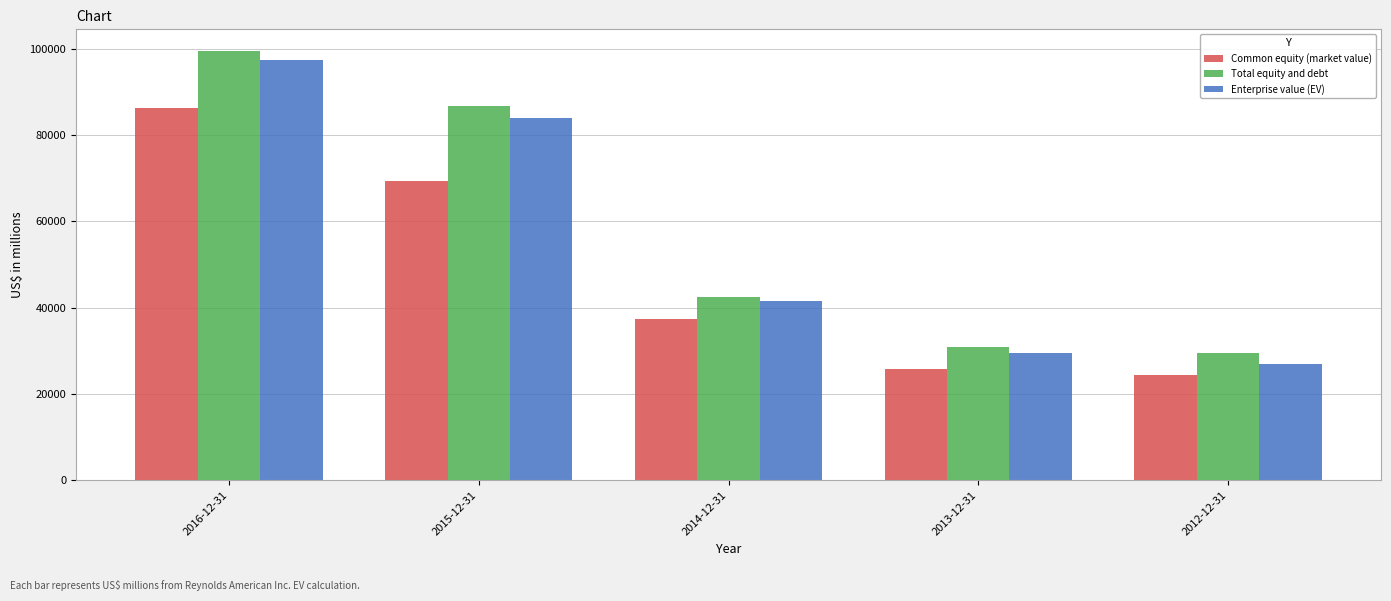

How many bars are there in each group?

3